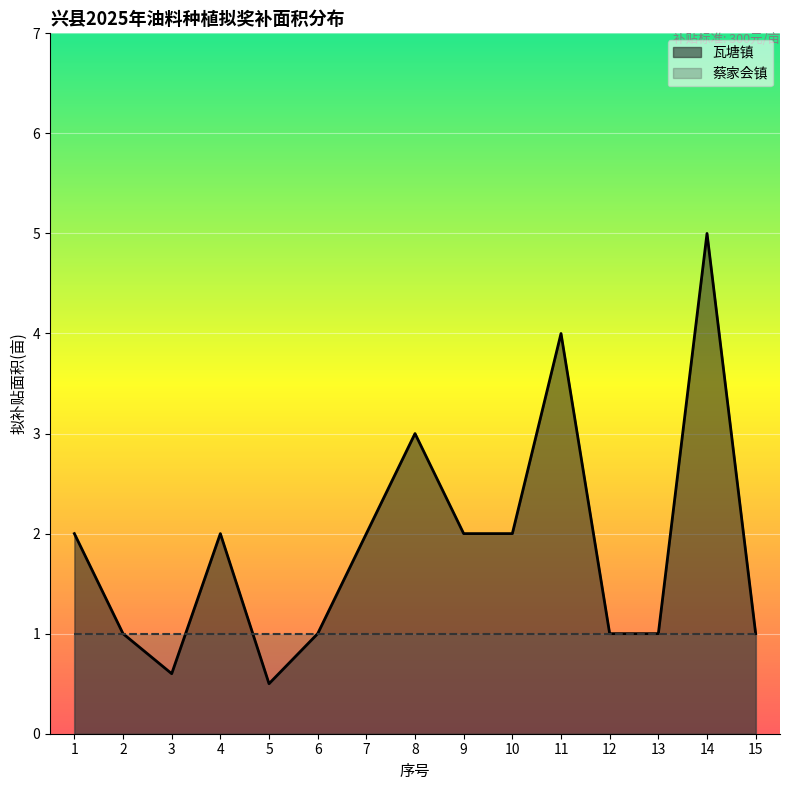

Which label corresponds to the largest value in the chart?

14